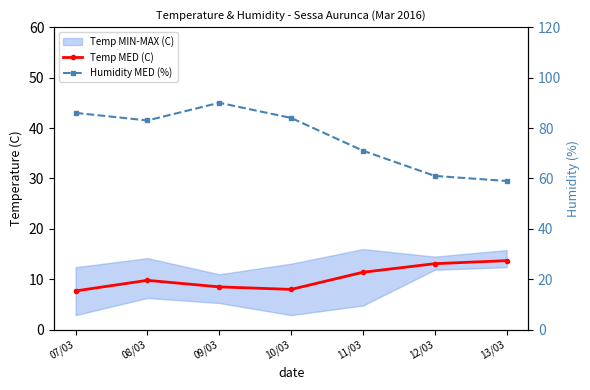

At which label does Temp MED (C) reach its peak?

13/03